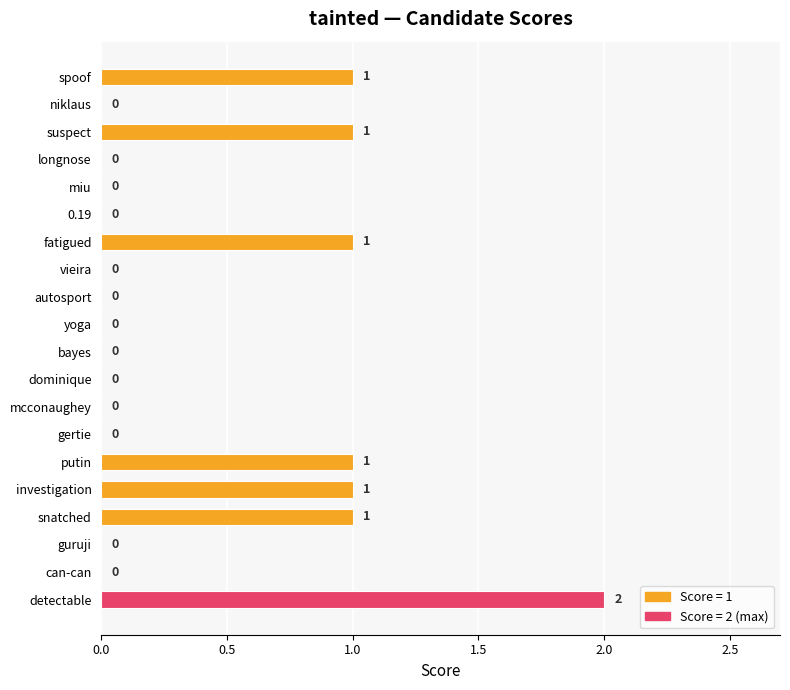

Reading bottom to top, transcribe all the data shown in this chart.

detectable=2	can-can=0	guruji=0	snatched=1	investigation=1	putin=1	gertie=0	mcconaughey=0	dominique=0	bayes=0	yoga=0	autosport=0	vieira=0	fatigued=1	0.19=0	miu=0	longnose=0	suspect=1	niklaus=0	spoof=1